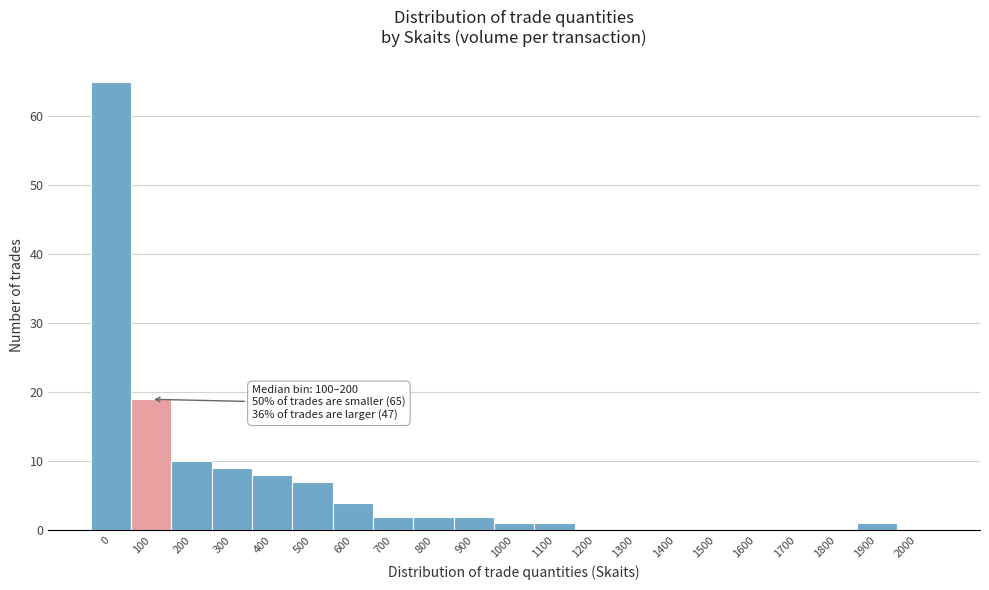

Reading left to right, transcribe all the data shown in this chart.

0=65	100=19	200=10	300=9	400=8	500=7	600=4	700=2	800=2	900=2	1000=1	1100=1	1200=0	1300=0	1400=0	1500=0	1600=0	1700=0	1800=0	1900=1	2000=0